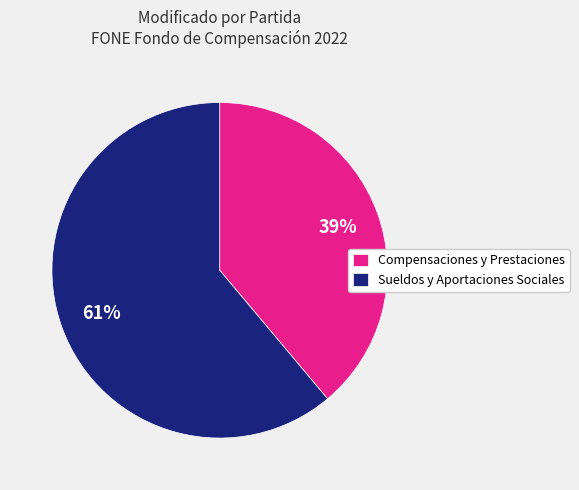

The Compensaciones y Prestaciones slice represents 39% of the pie. True or false?

True